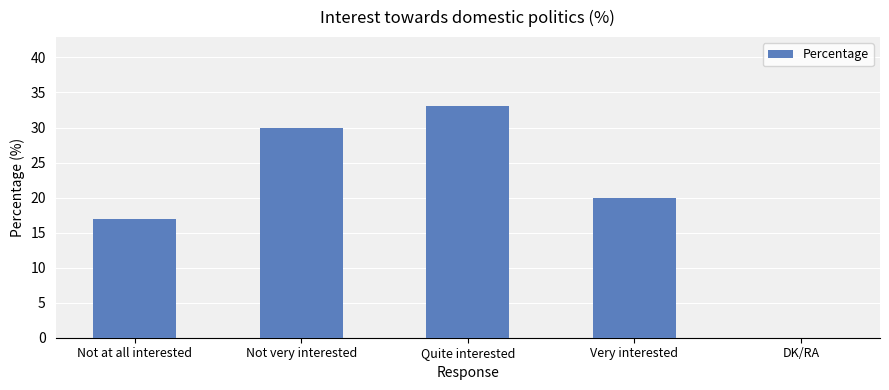

True or false: the data shows 29 at Very interested.

False